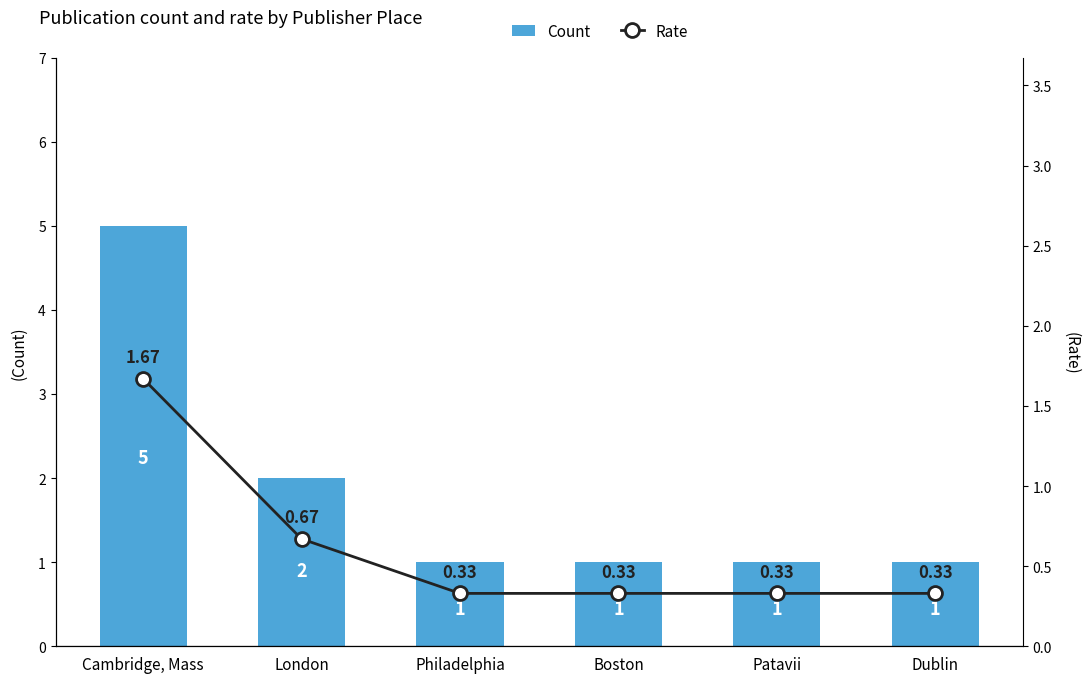

Is it true that Rate equals 0.3 at Philadelphia?

True